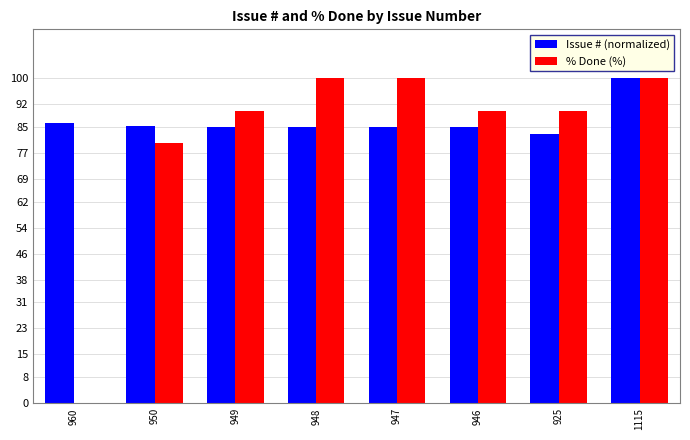

At which category is the sum across all series the highest?

1115